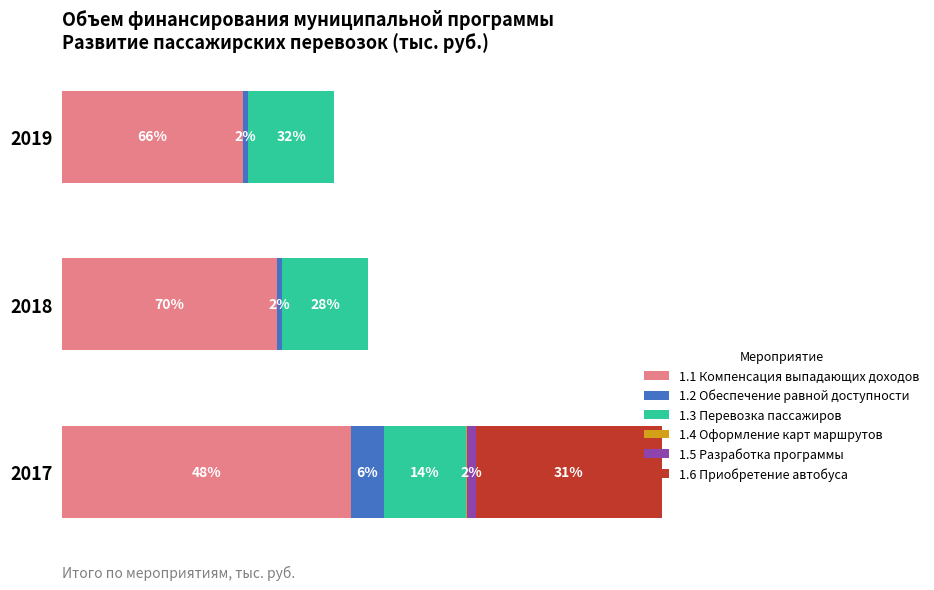

Are the bars horizontal?

Yes